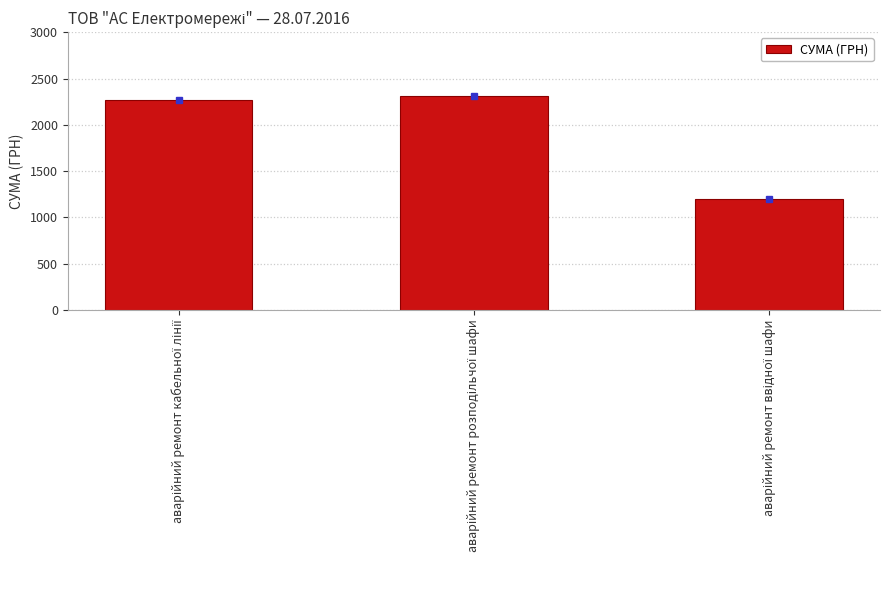

What is the greatest value displayed?

2310.5